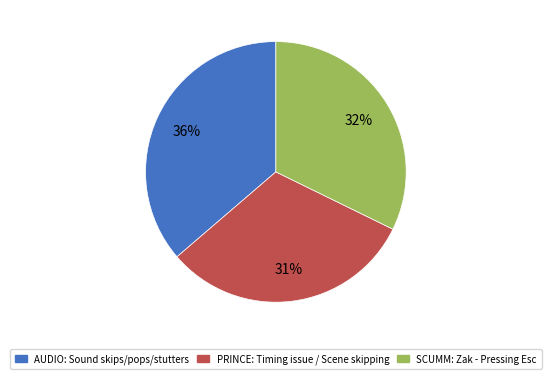

Is there a majority slice in this chart?

No